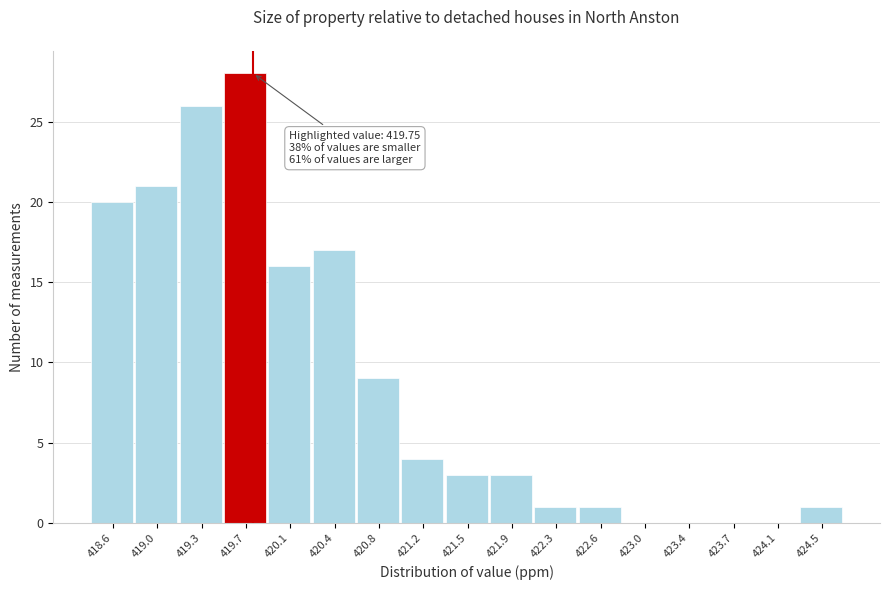

Over which range of the x-axis is the bar tallest?

419.50 to 419.90